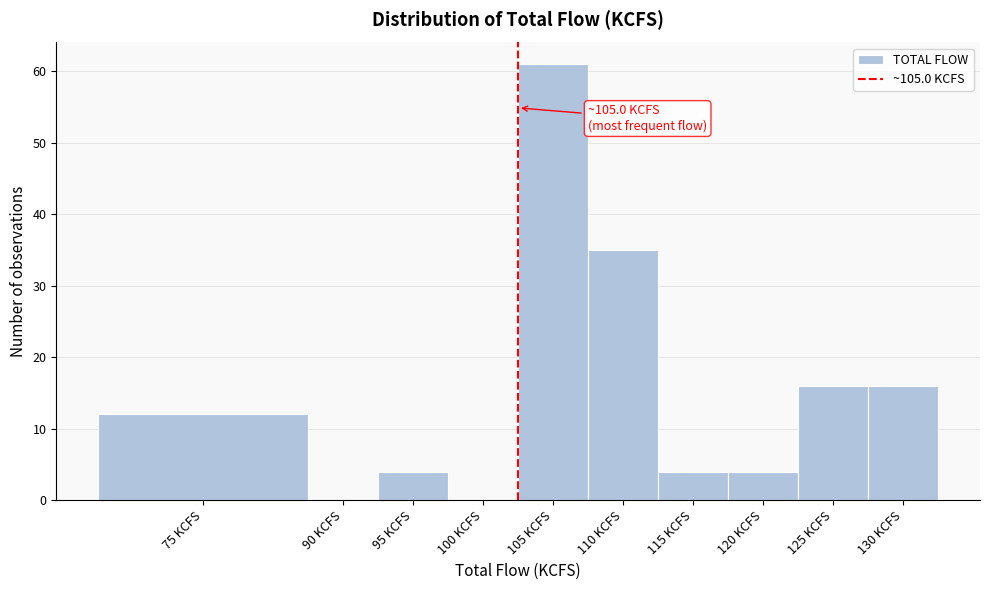

Reading left to right, transcribe all the data shown in this chart.

75 KCFS=12	90 KCFS=0	95 KCFS=4	100 KCFS=0	105 KCFS=61	110 KCFS=35	115 KCFS=4	120 KCFS=4	125 KCFS=16	130 KCFS=16